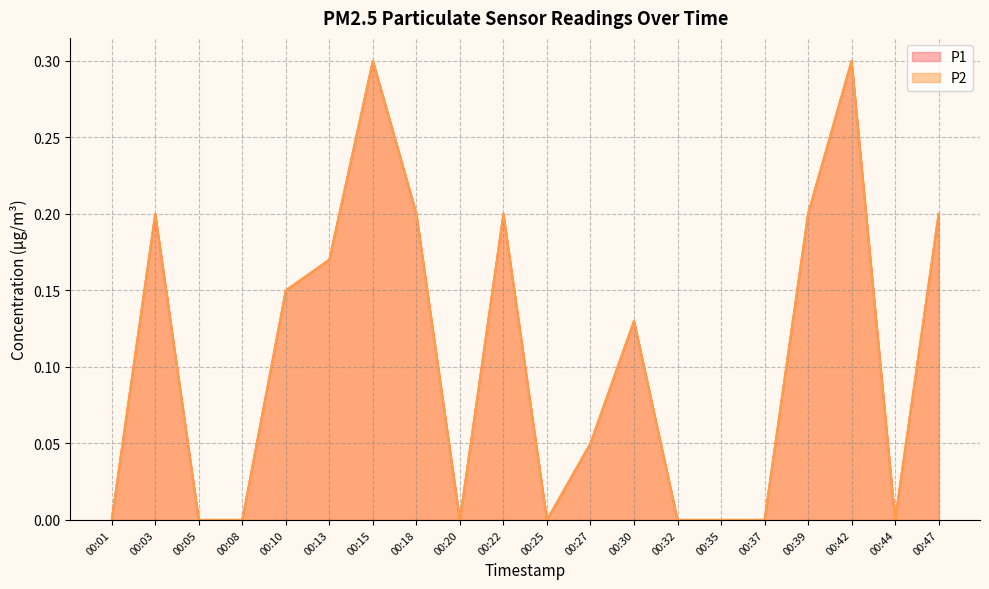

Count the number of categories in the chart.

20